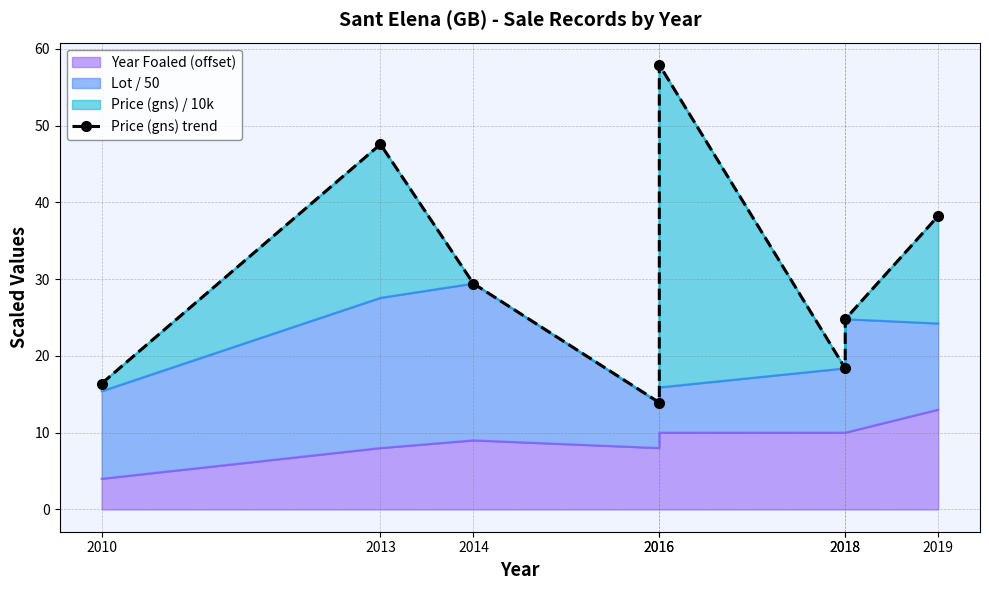

Is it true that the value at 2019 is 38.2?

True